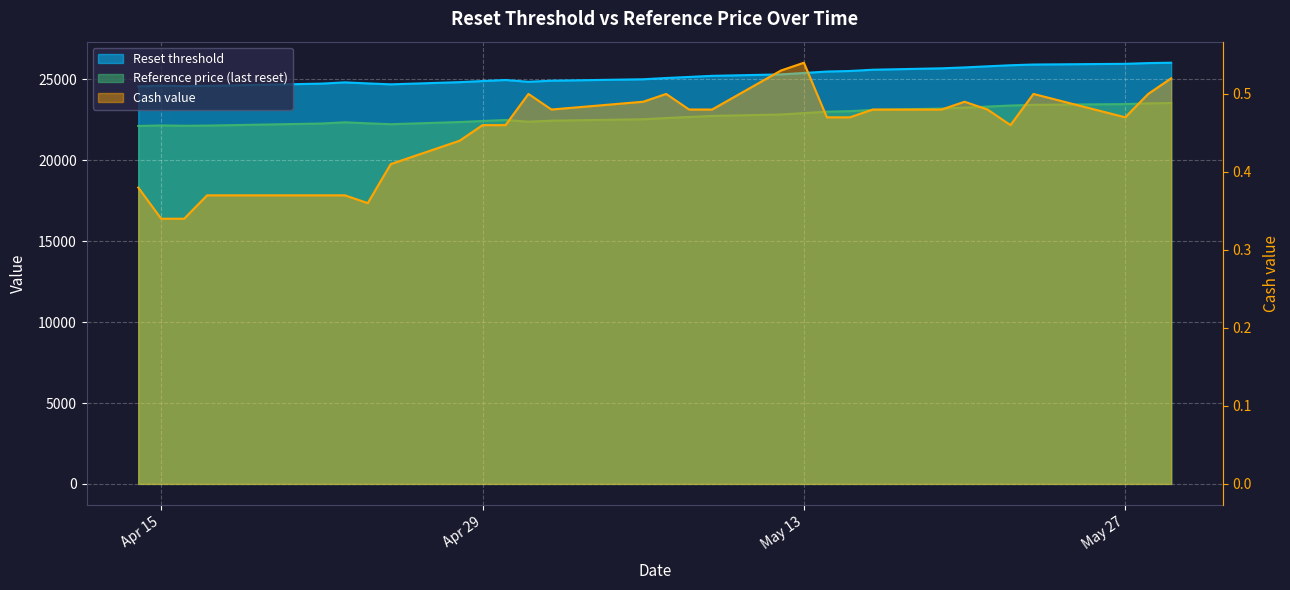

What is the spread (max minus min) of values at 2025-05-21?

25812.1